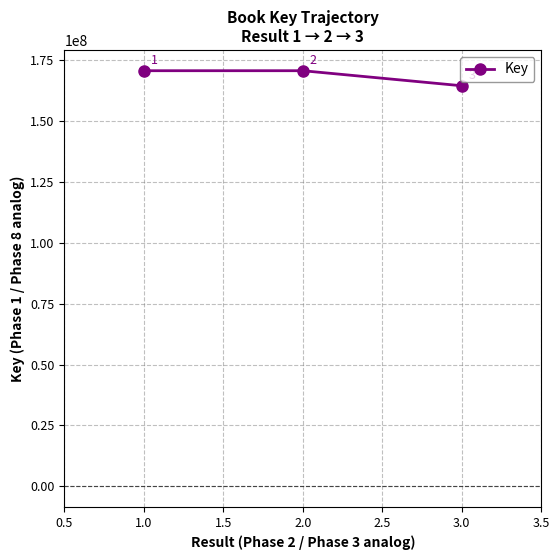

Does the chart have visible grid lines?

Yes